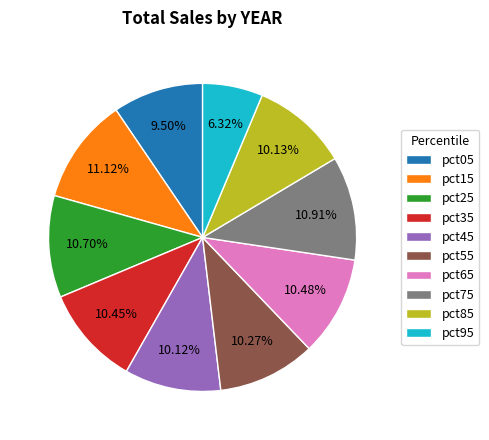

To the nearest percent, what is the difference between the largest and smallest slice percentages?

5%